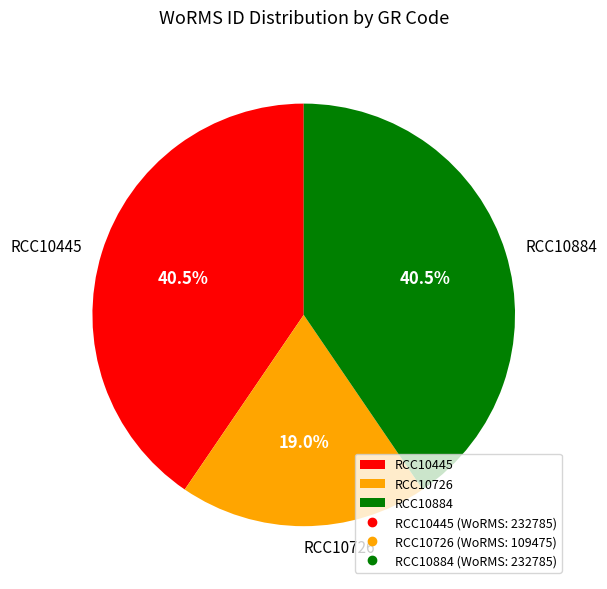

Combined, what portion of the pie is RCC10445 and RCC10726?

59.5%